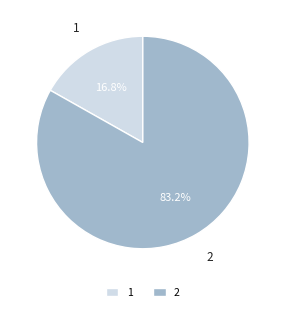

To the nearest percent, what is the average slice percentage?

50%